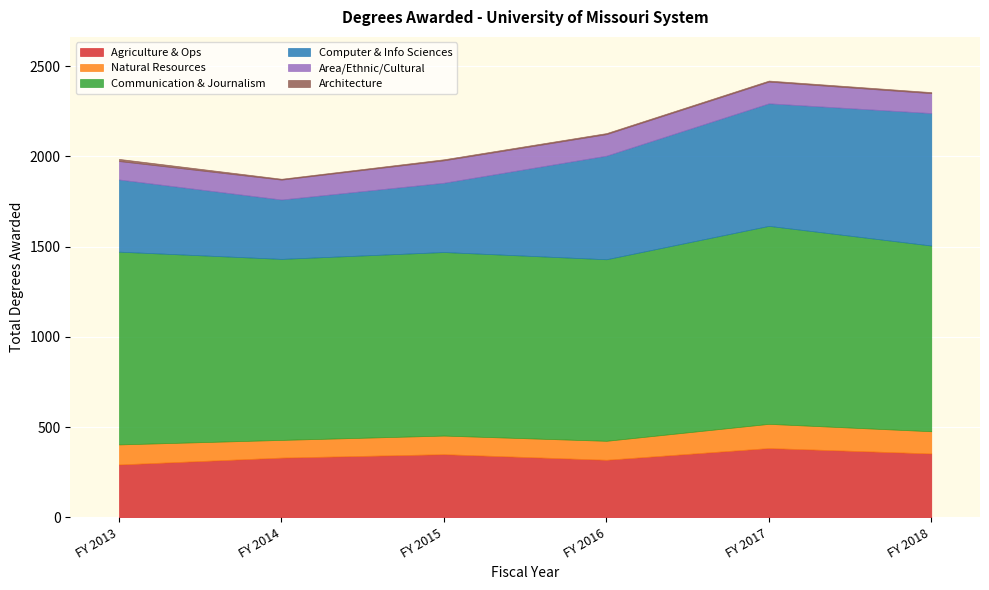

What is the sum of the Communication & Journalism values at FY 2016 and FY 2017?

2103